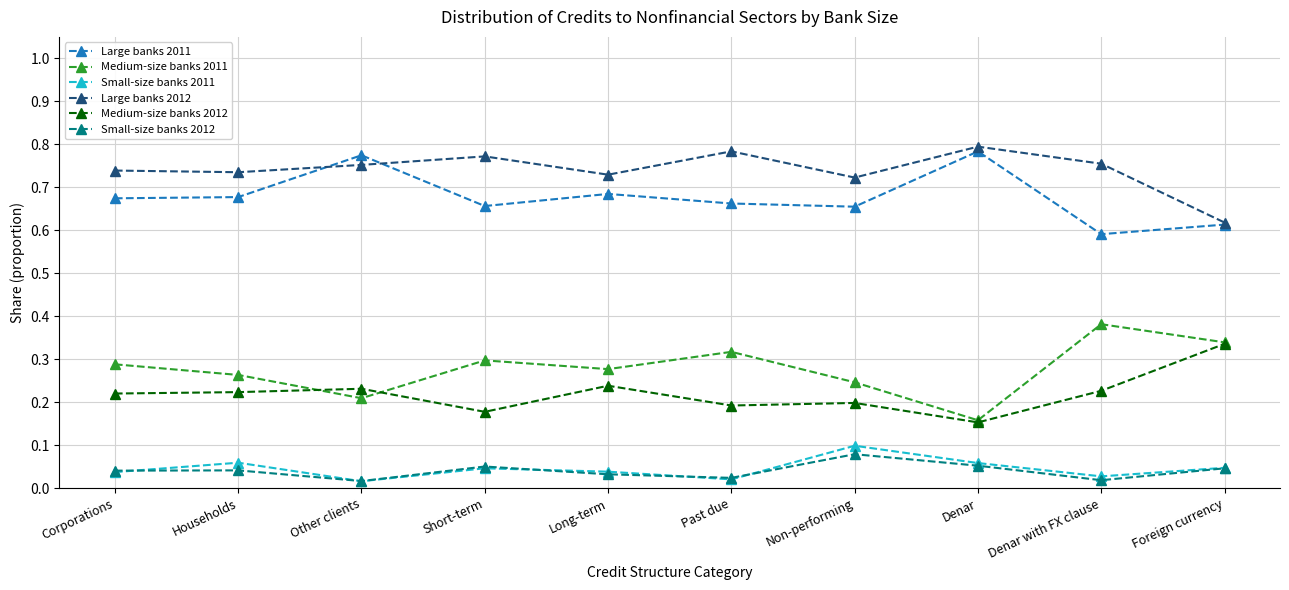

True or false: Large banks 2011 and Small-size banks 2011 cross at least once.

False